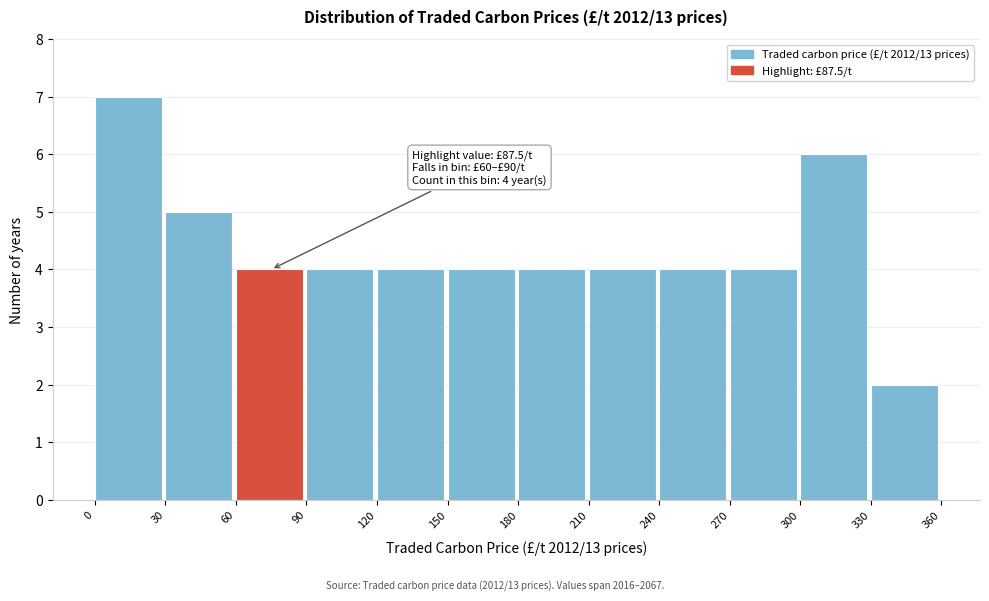

Over which range of the x-axis is the bar tallest?

0 to 30